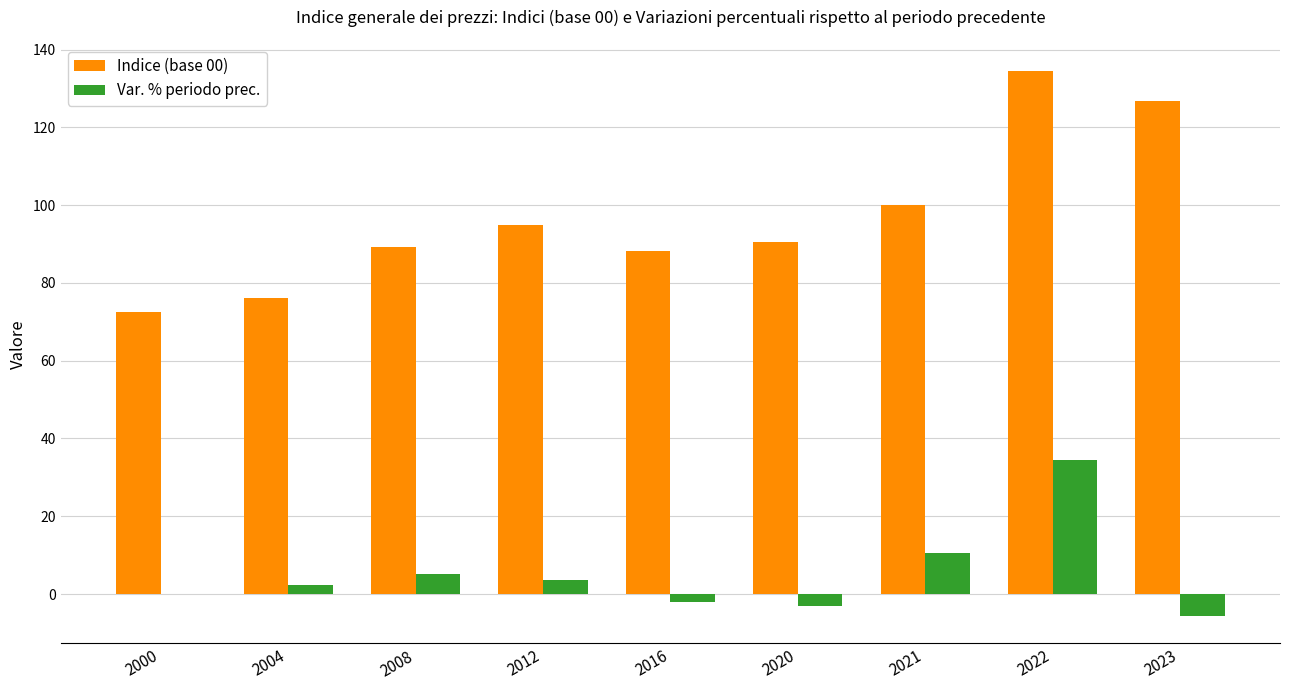

The Indice (base 00) series shows 72.4 at 2000. True or false?

True